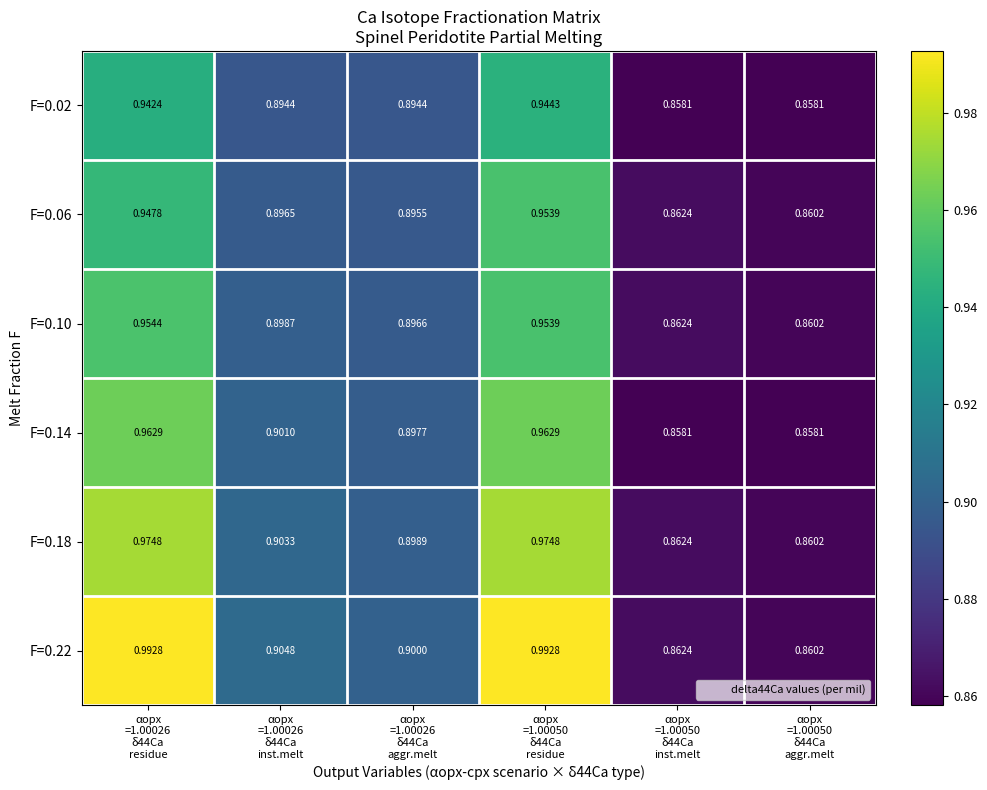

How many series are shown in this chart?

6